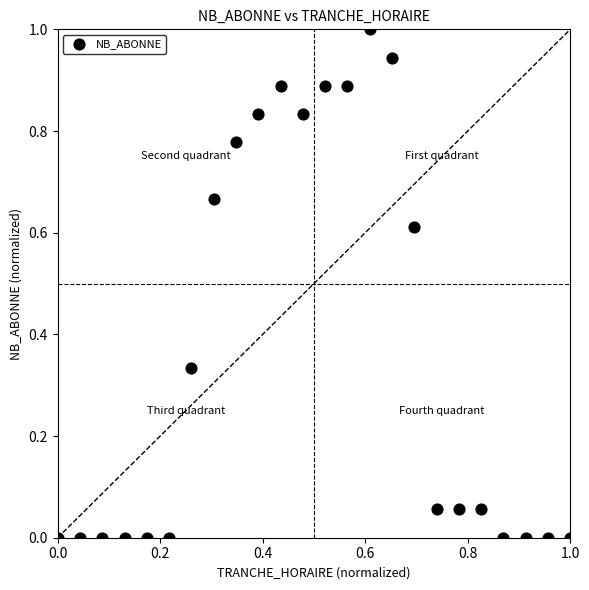

What is the range of X values (max minus min)?

1.0